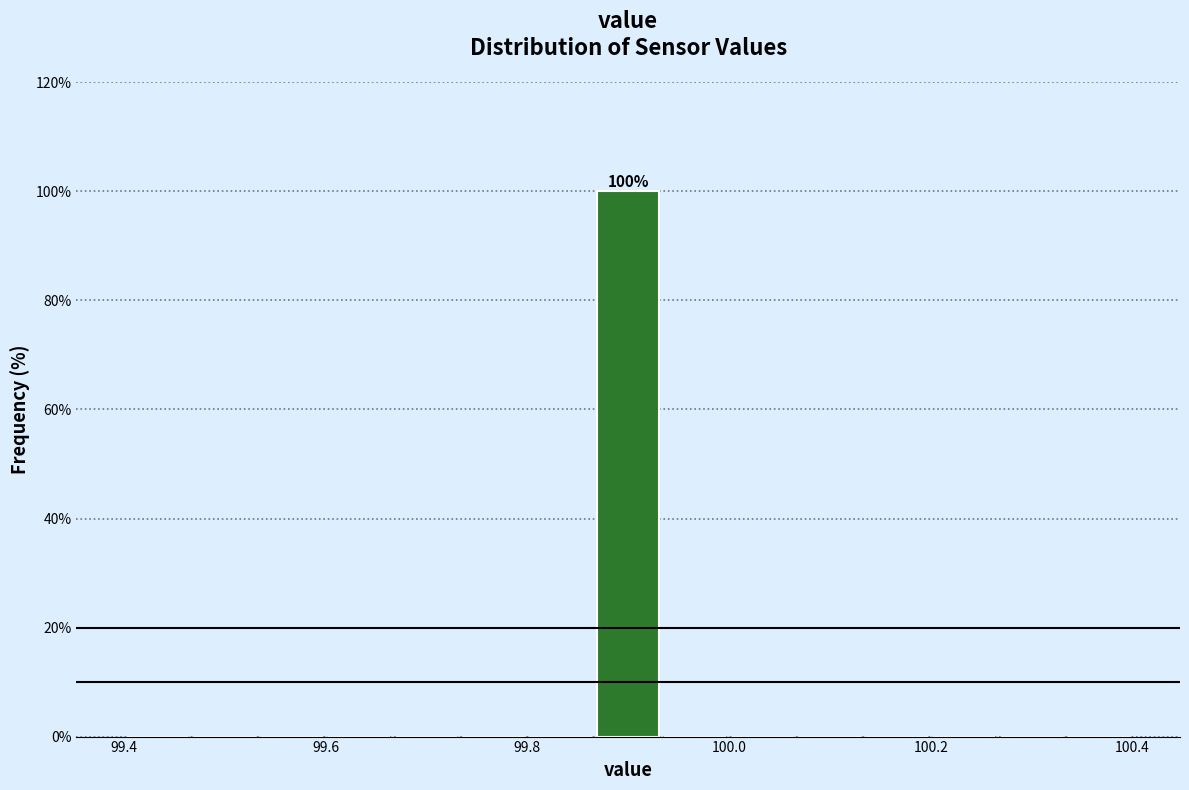

Around what value on the x-axis is the tallest bar? Give the approximate position of its centre, as read against the axis.

99.90